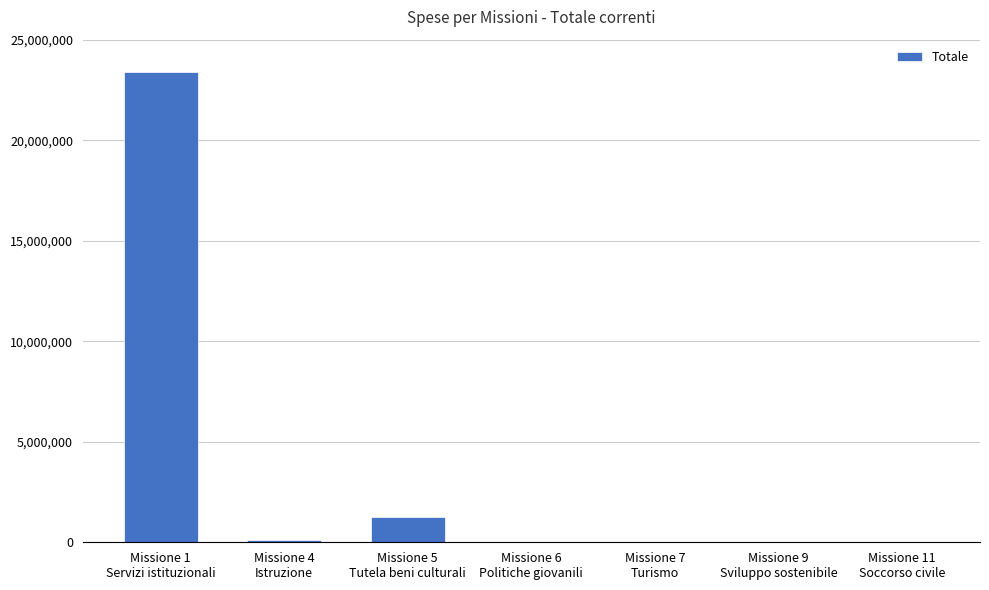

What is the maximum value shown in the chart?

23389921.5